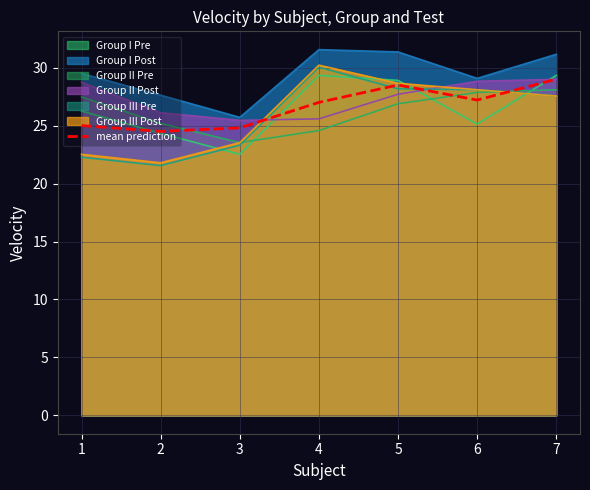

Count the number of categories in the chart.

7